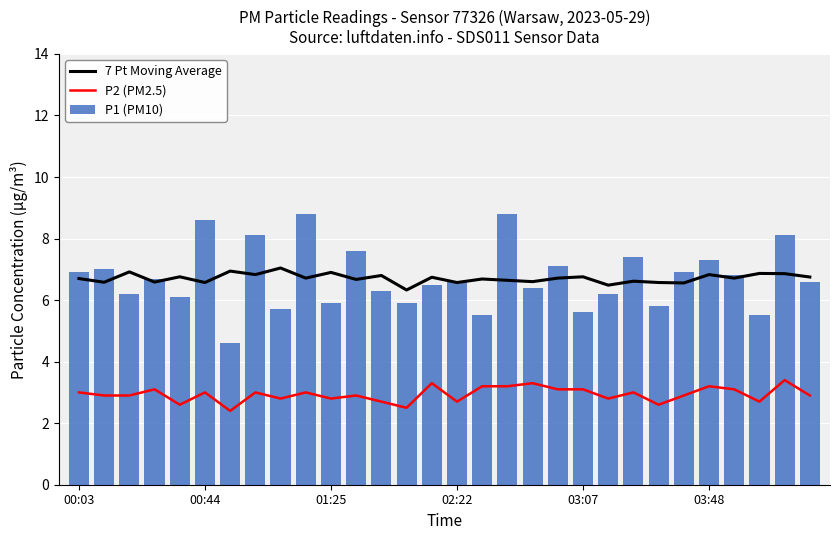

What is the sum of all 7 Pt Moving Average values?

201.3